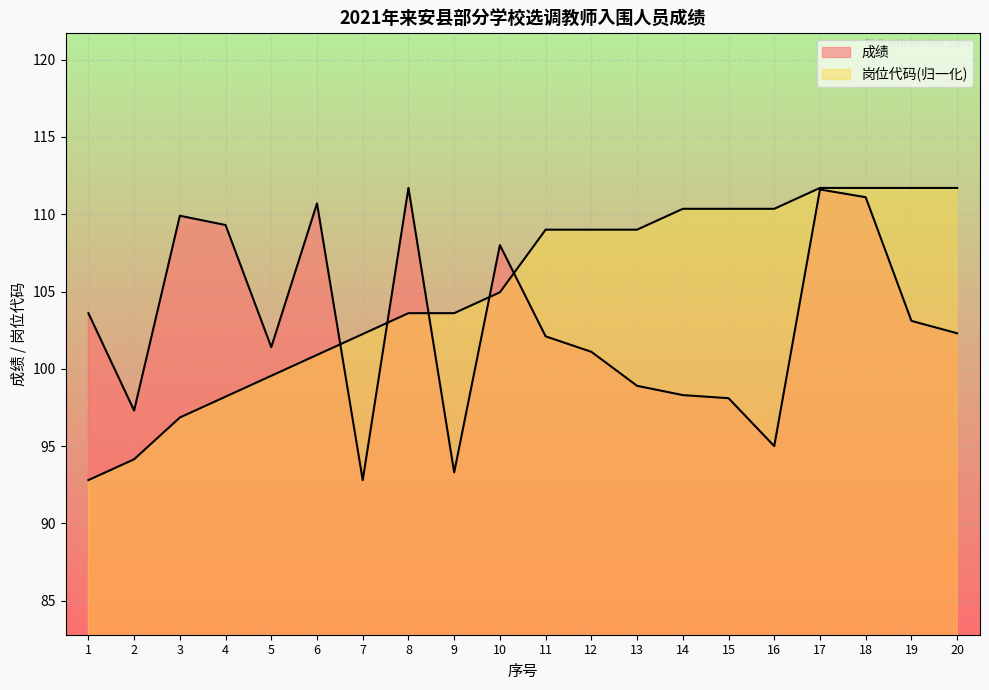

The 成绩 series shows 109.9 at 3. True or false?

True